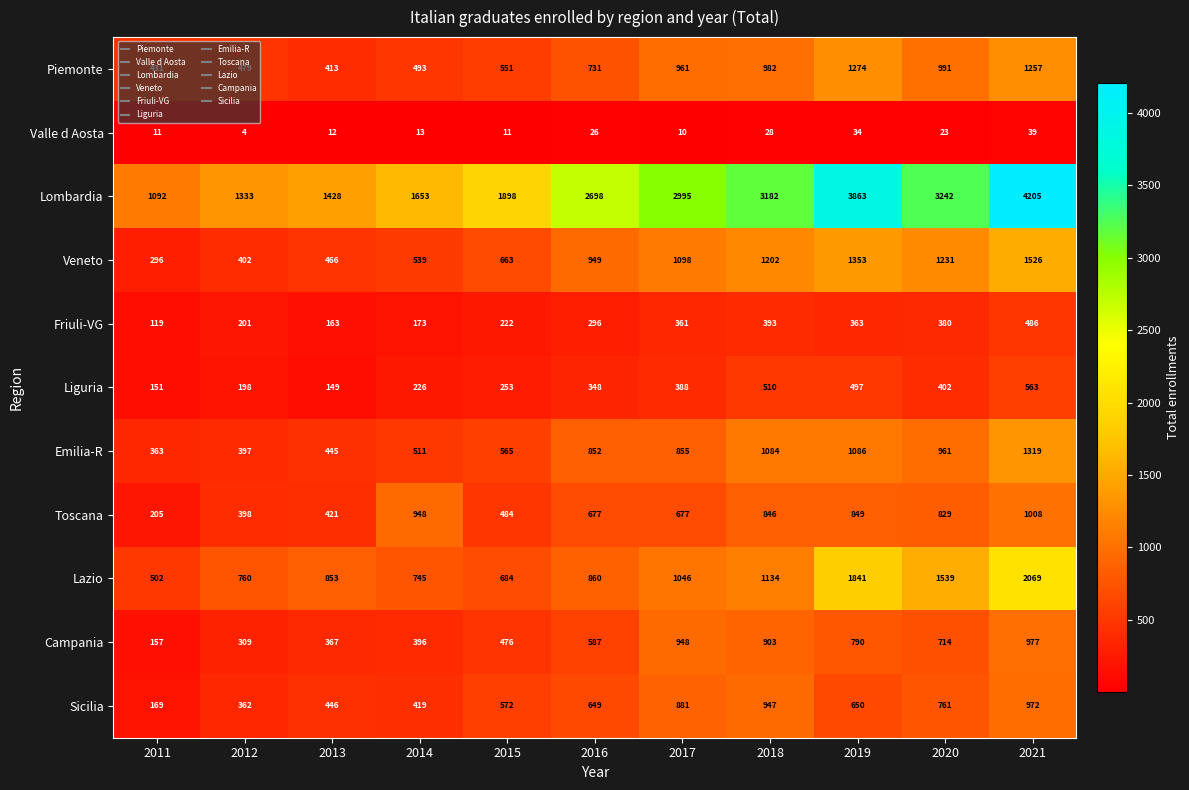

At which label is Emilia-R closest to 841?

2016